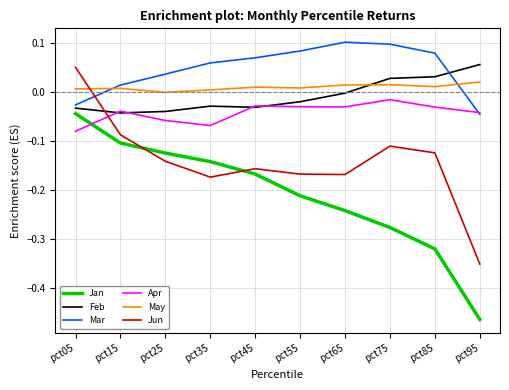

What are all the series names shown in the legend?

Jan, Feb, Mar, Apr, May, Jun